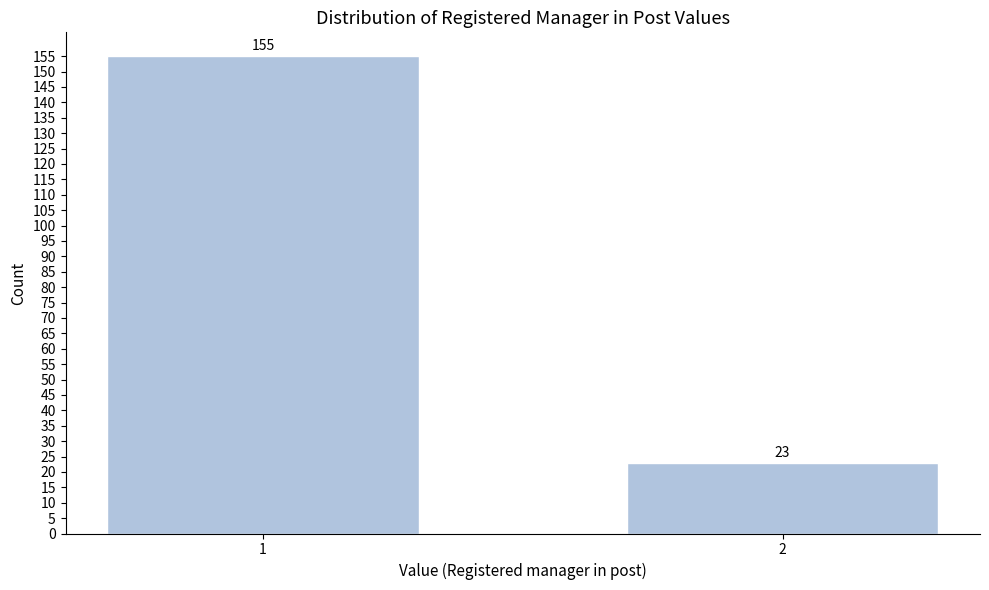

Reading left to right, extract all data points from this chart.

1=155	2=23